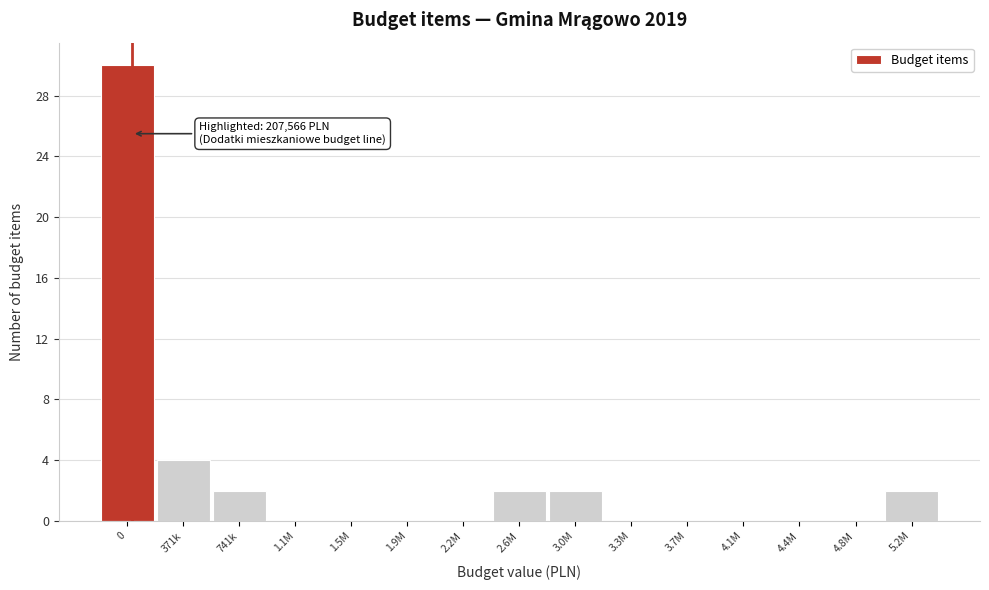

Reading right to left, what are all the values shown in this chart?

5.2M=2	4.8M=0	4.4M=0	4.1M=0	3.7M=0	3.3M=0	3.0M=2	2.6M=2	2.2M=0	1.9M=0	1.5M=0	1.1M=0	741k=2	371k=4	0=30